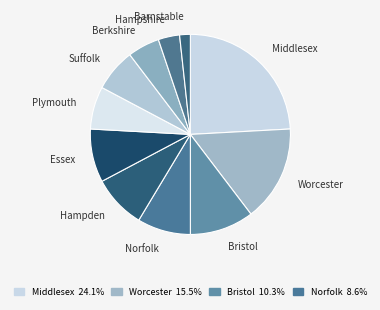

Is the sum of Barnstable and Essex greater than half?

No